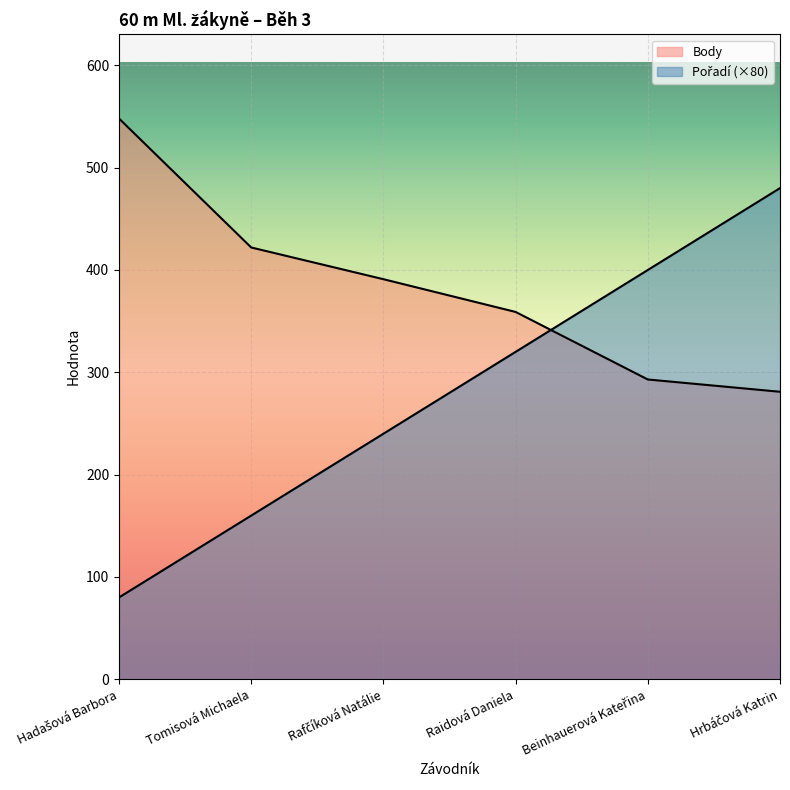

At Tomisová Michaela, list the series in order from smallest to largest.

Pořadí, Body